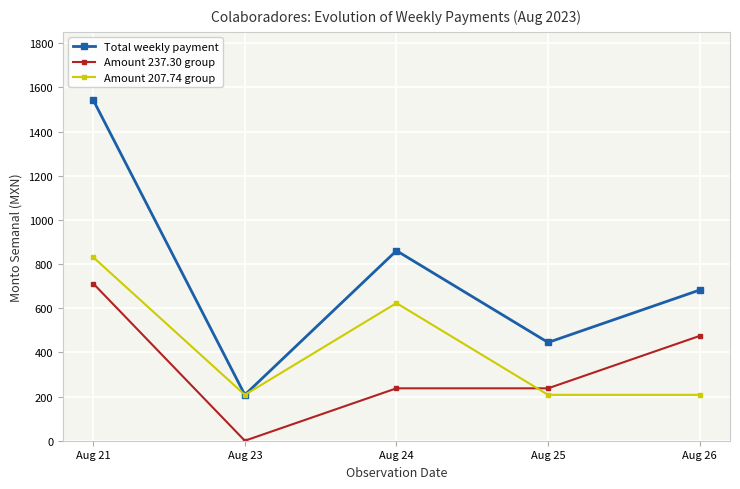

Reading right to left, list all the values displayed in this chart.

Total weekly payment: 682.3	445.0	860.5	207.7	1542.9
Amount 237.30 group: 474.6	237.3	237.3	0.0	711.9
Amount 207.74 group: 207.7	207.7	623.2	207.7	831.0